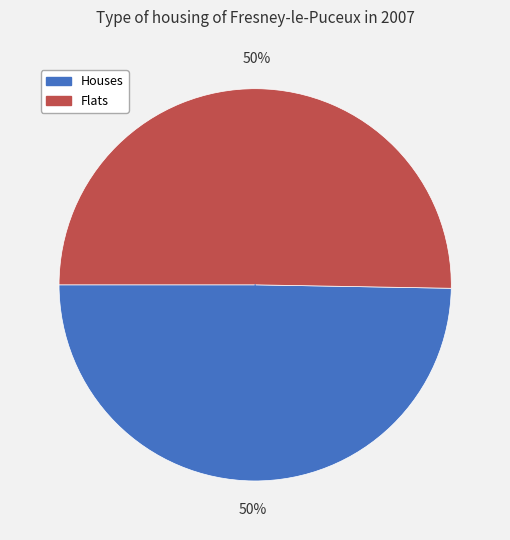

To the nearest percent, what is the average slice percentage?

50%